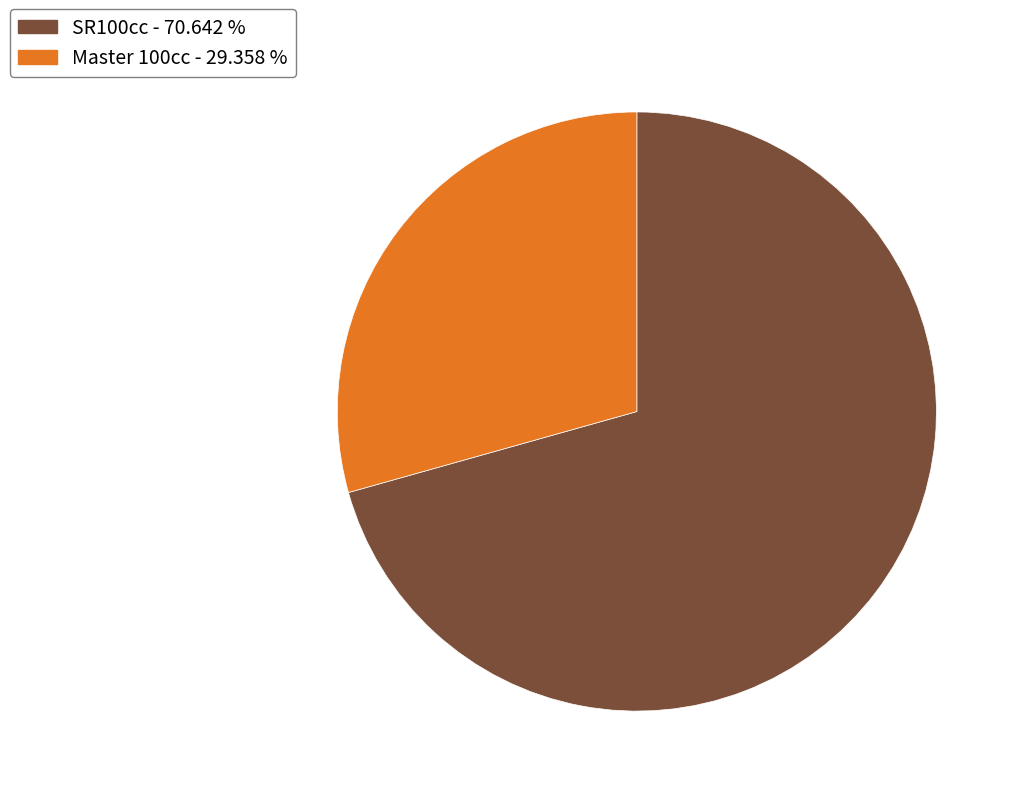

Rank the categories by value from lowest to highest.

Master 100cc, SR100cc